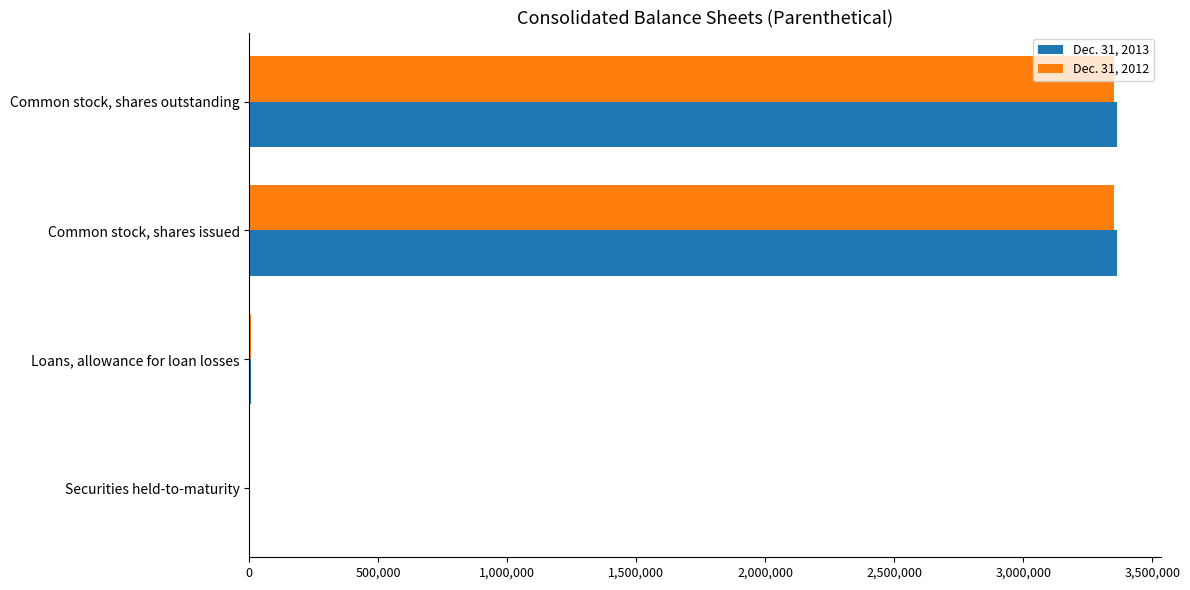

Is it true that Dec. 31, 2012 equals 2028075 at Common stock, shares outstanding?

False